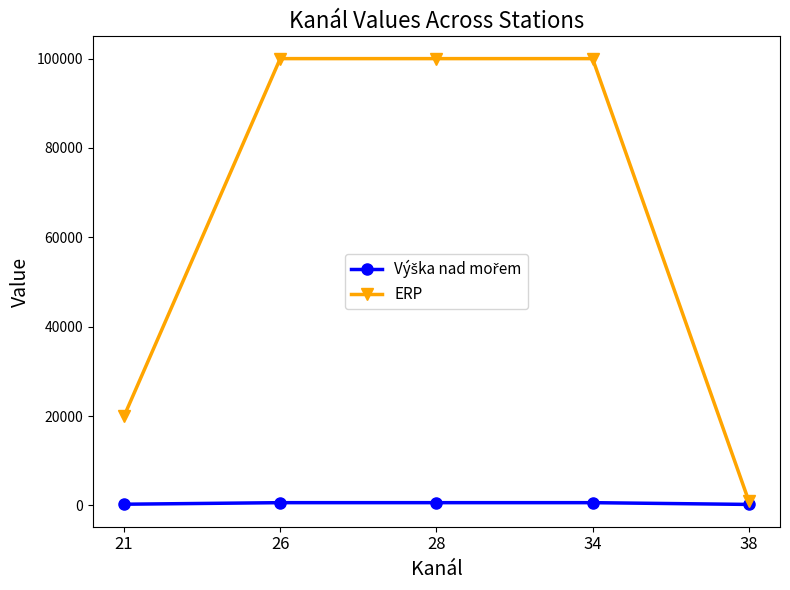

The value of ERP at 21 is 19952. True or false?

True